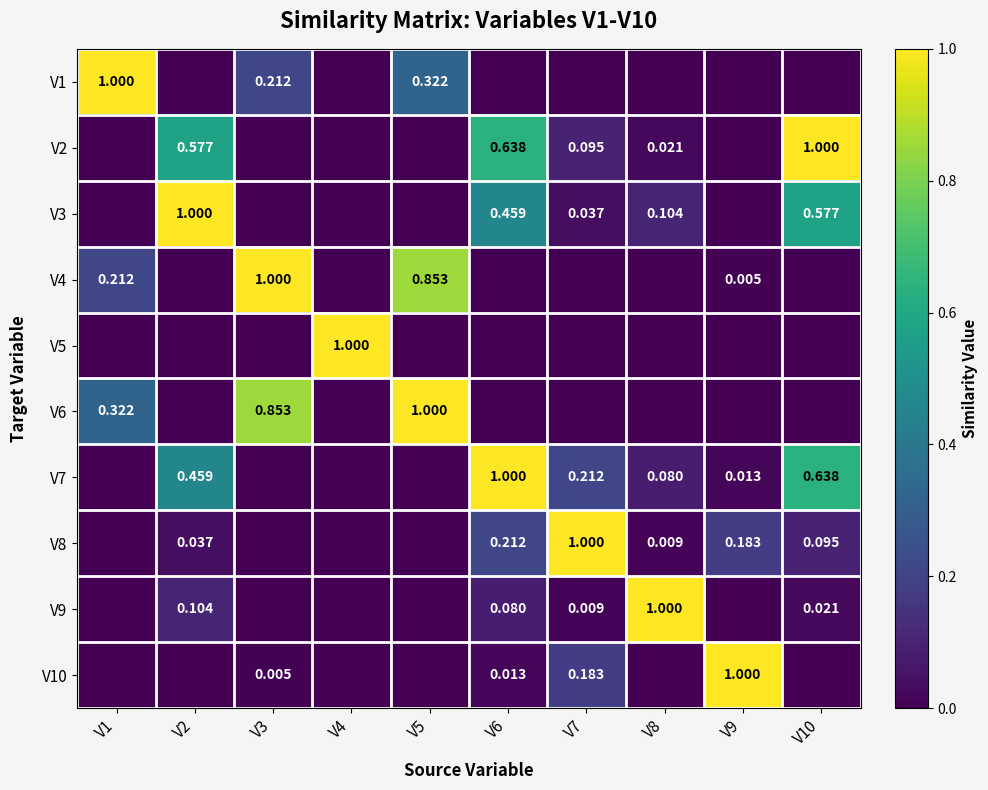

At which category is the sum across all series the highest?

V6